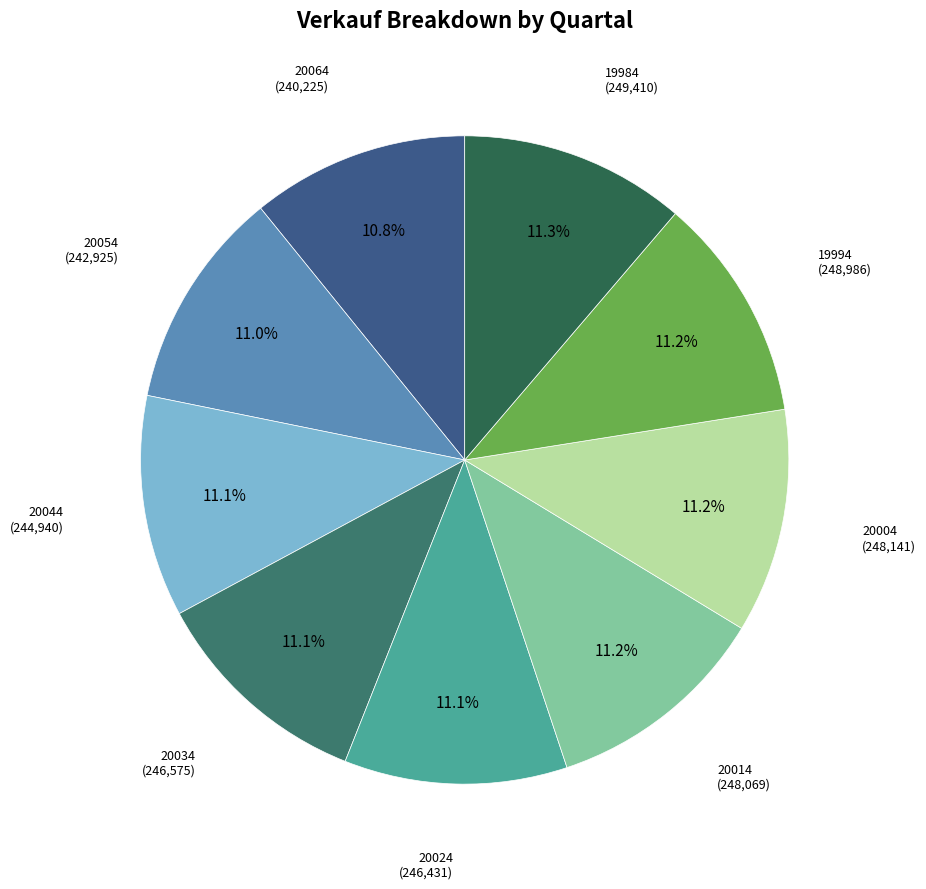

What percentage is the 19984 slice, to the nearest percent?

11%